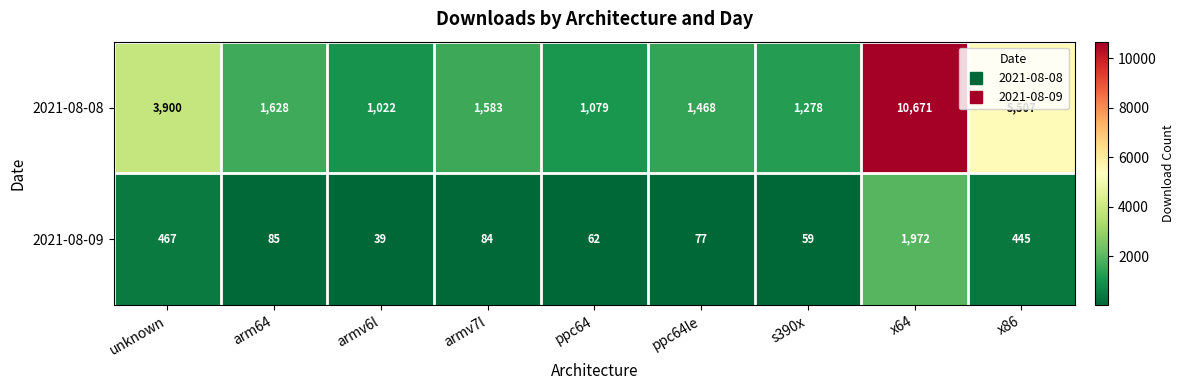

The 2021-08-09 series shows 39 at armv6l. True or false?

True